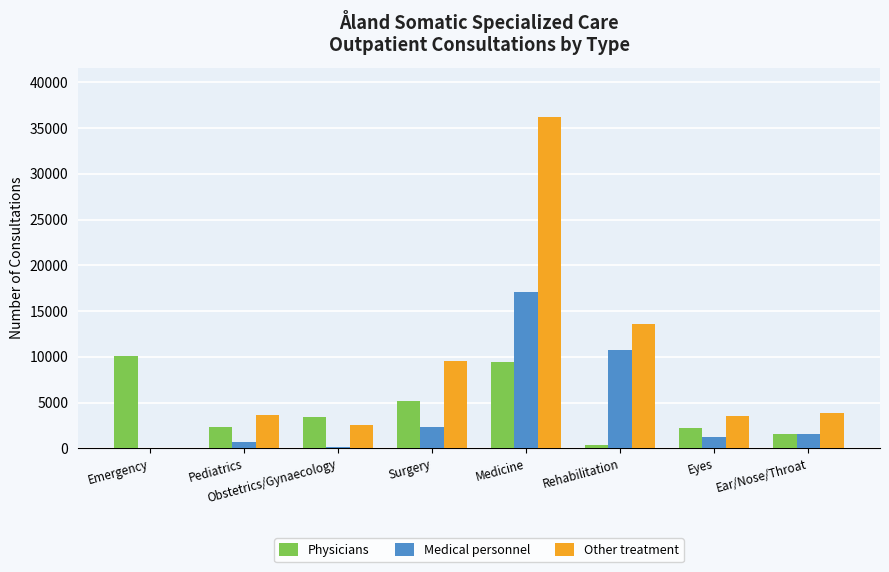

Which series has the widest spread of values?

Other treatment